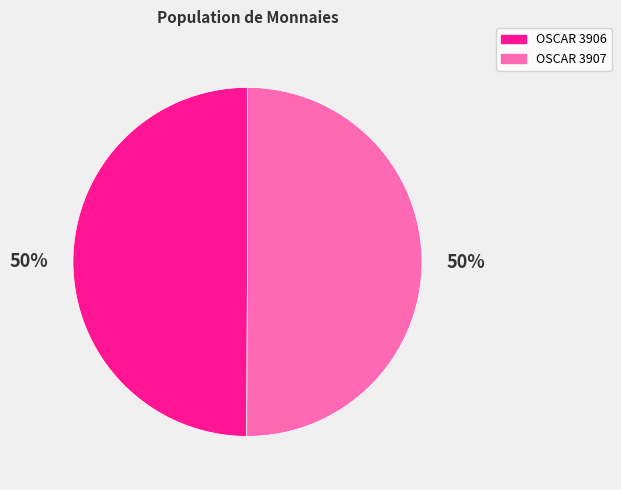

How many segments does this pie chart have?

2